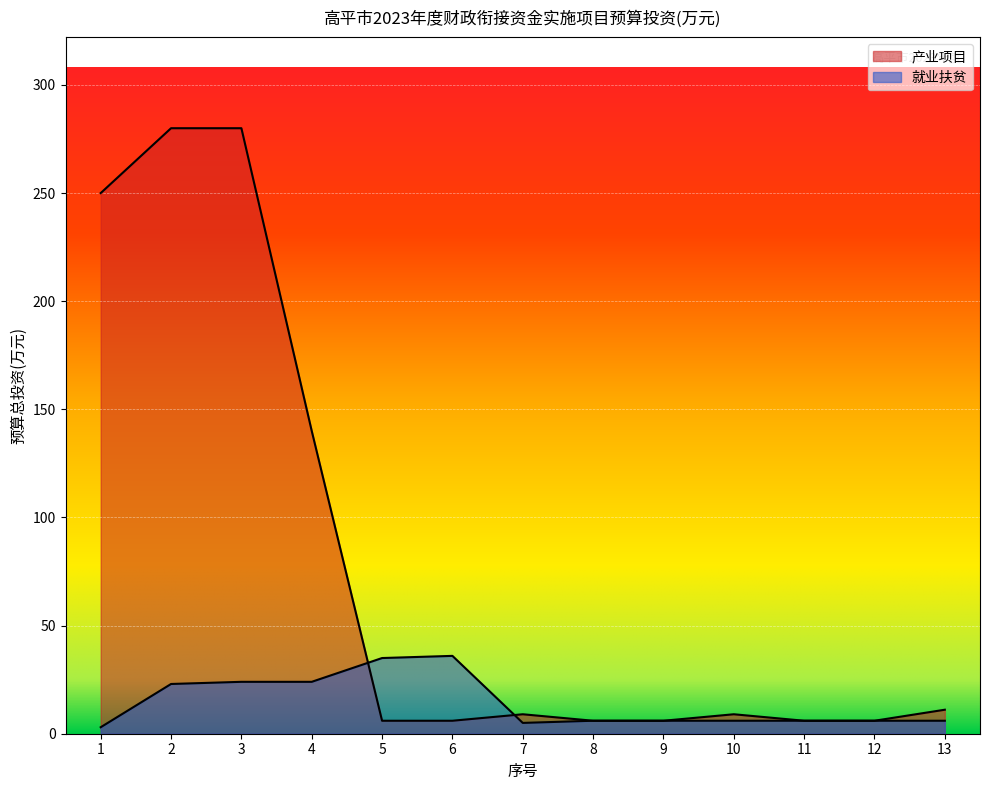

Which category has the lowest value in the 产业项目 series?

5